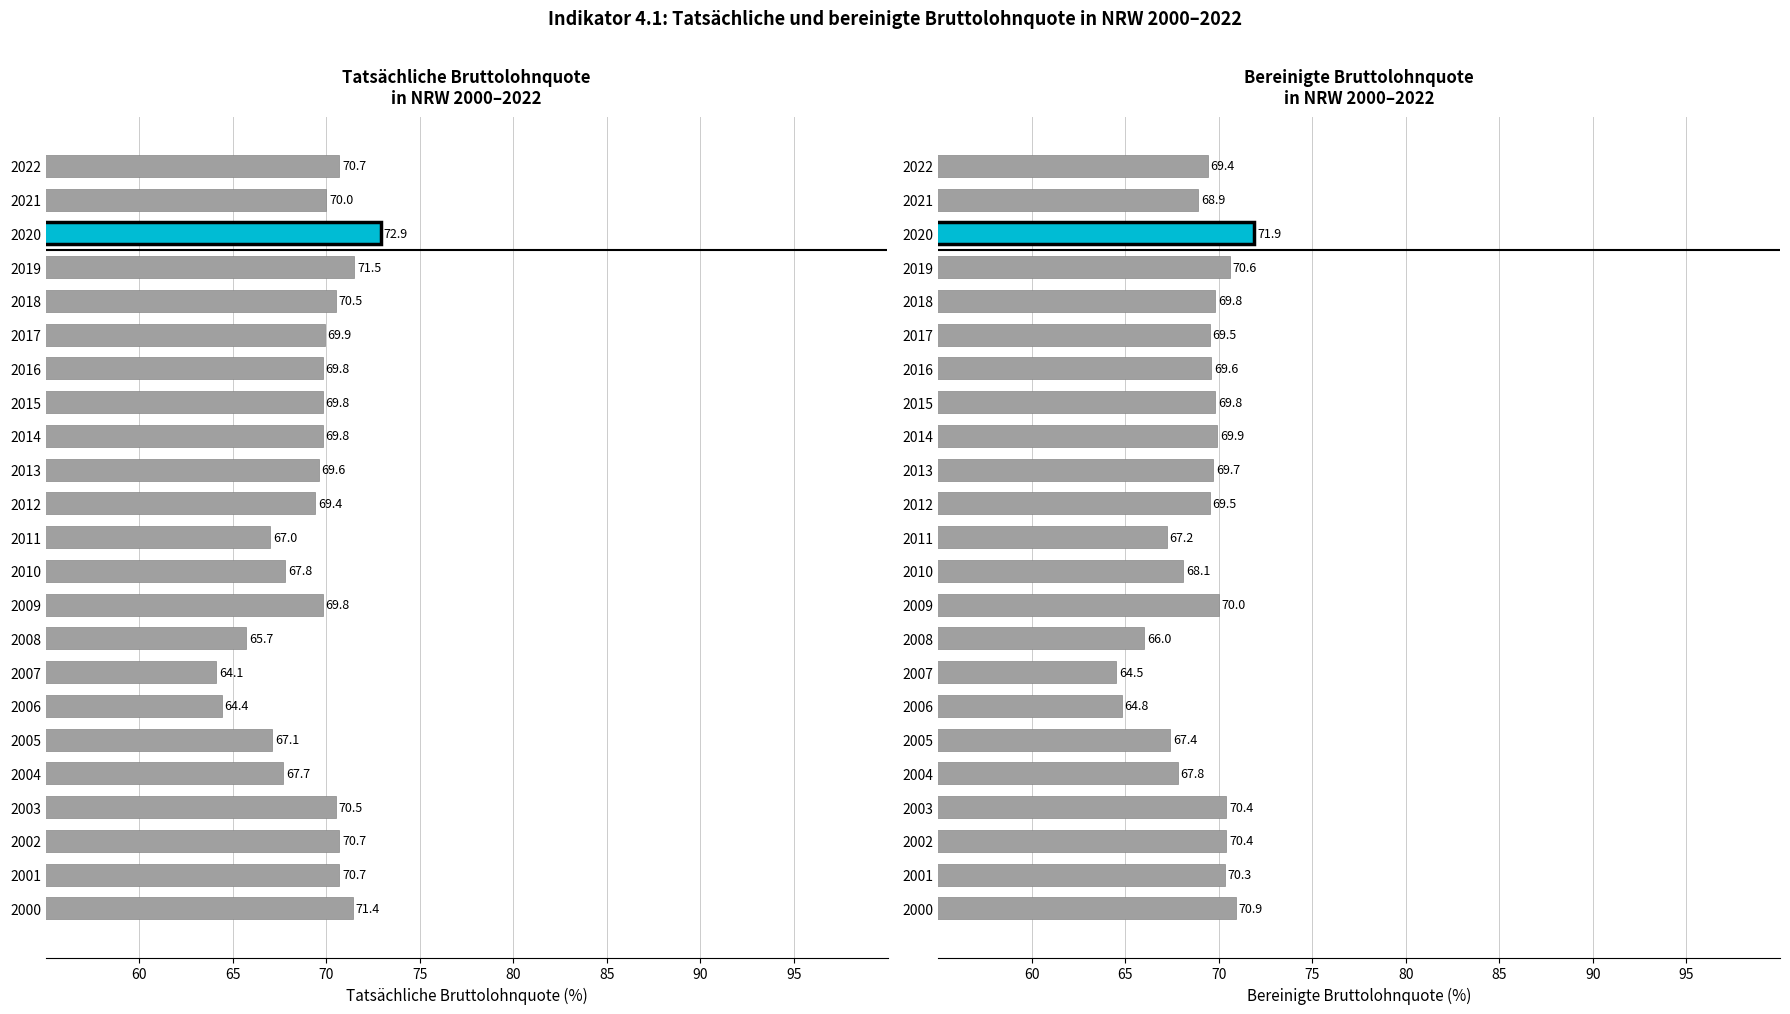

Count the number of data series in this chart.

2